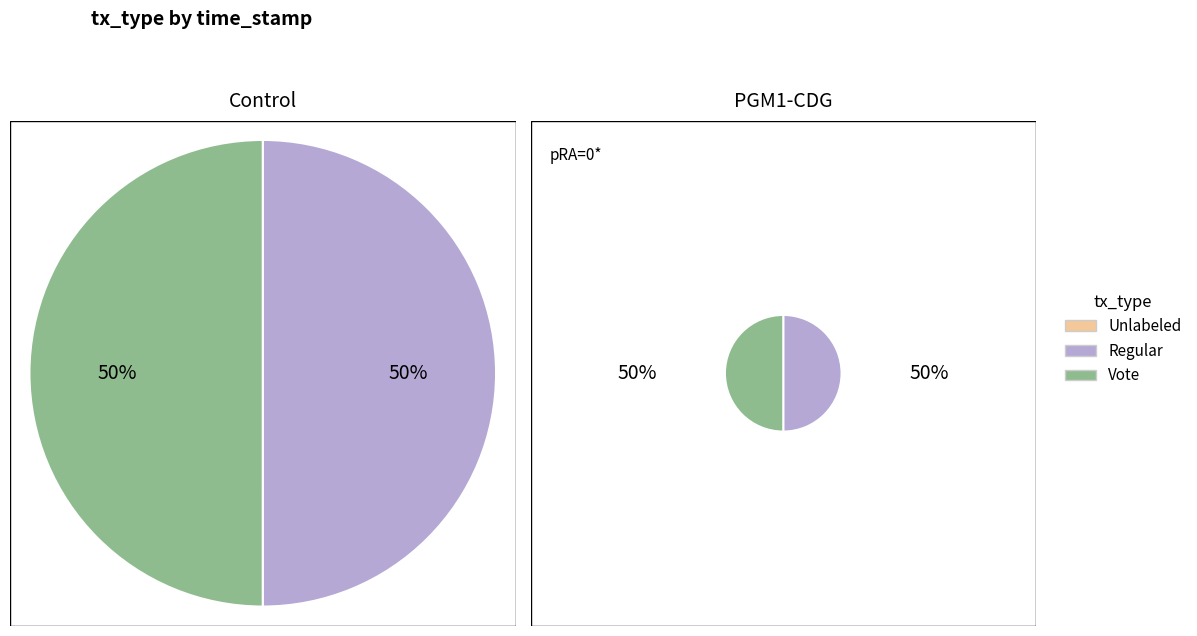

The Regular slice represents 64% of the pie. True or false?

False